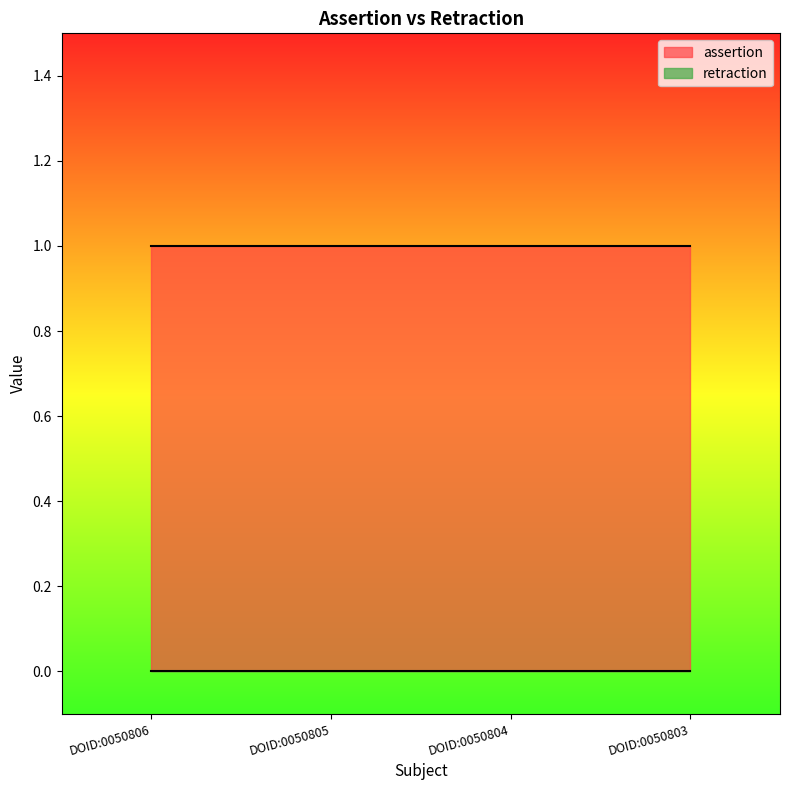

At how many categories does at least one series exceed 0?

4